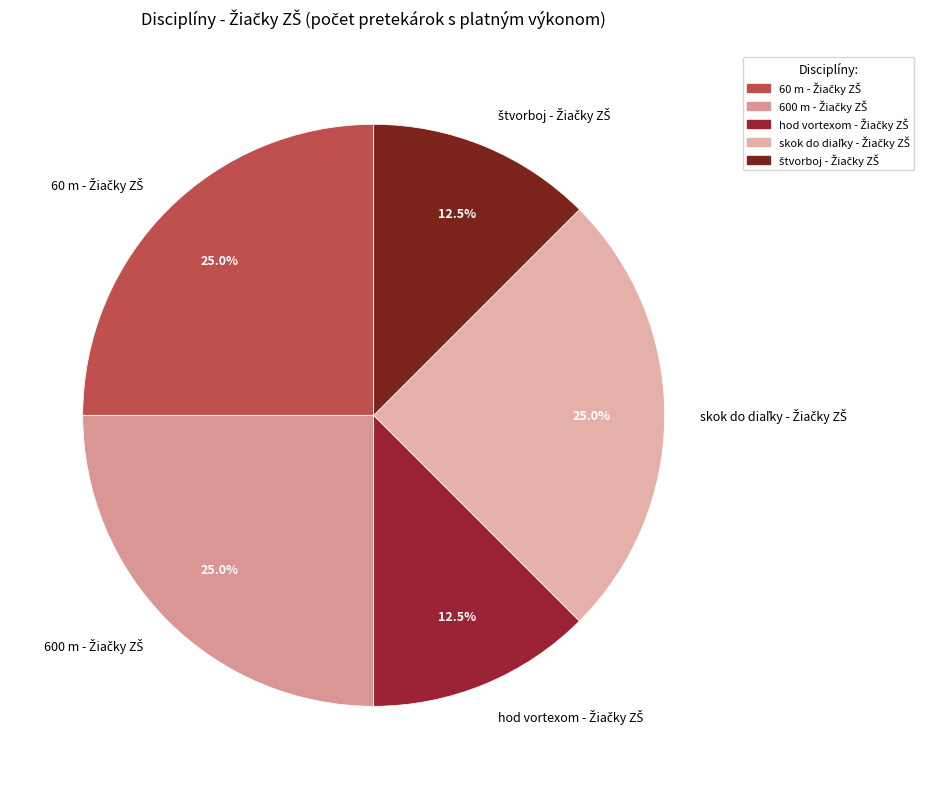

Count the number of slices in the pie.

5